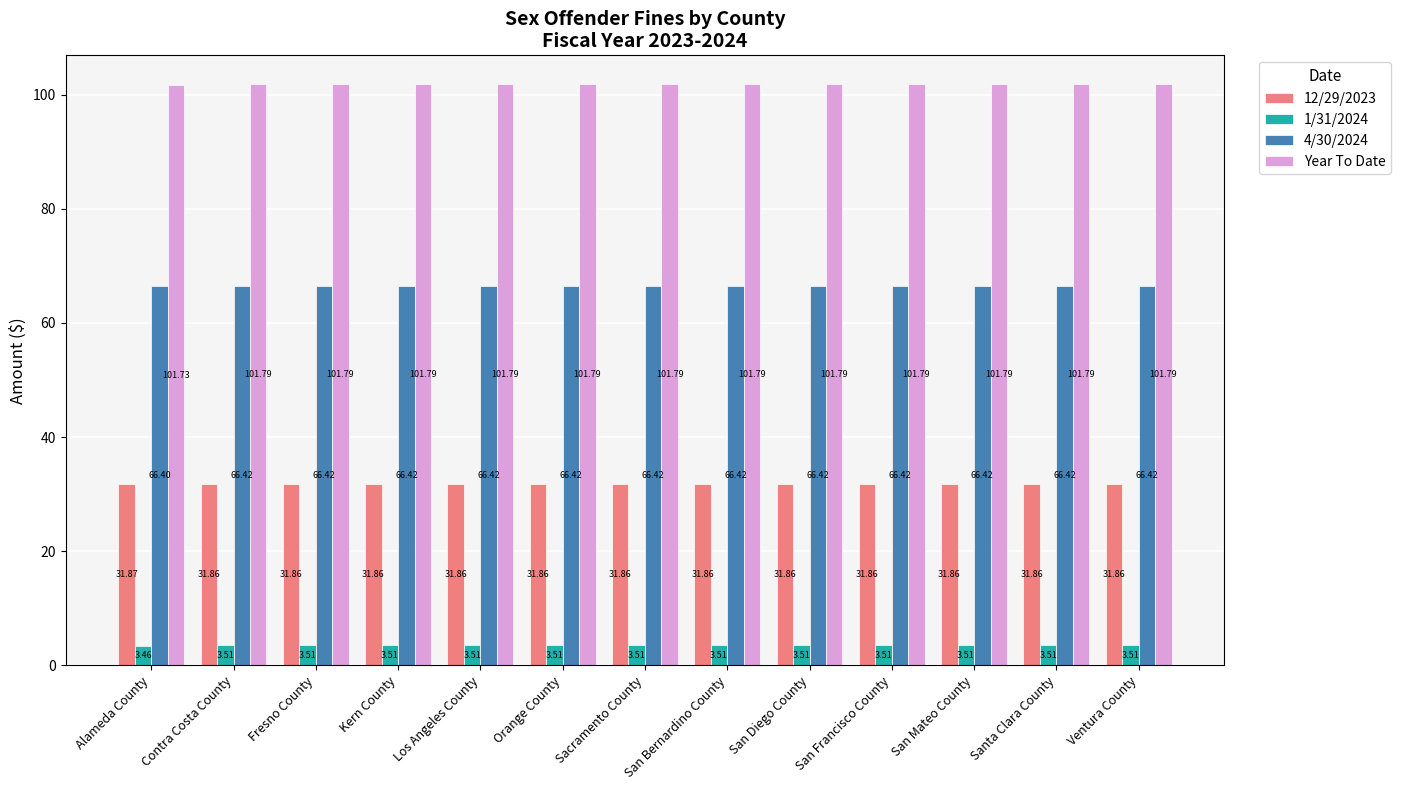

Which label corresponds to the smallest value in the chart?

Alameda County